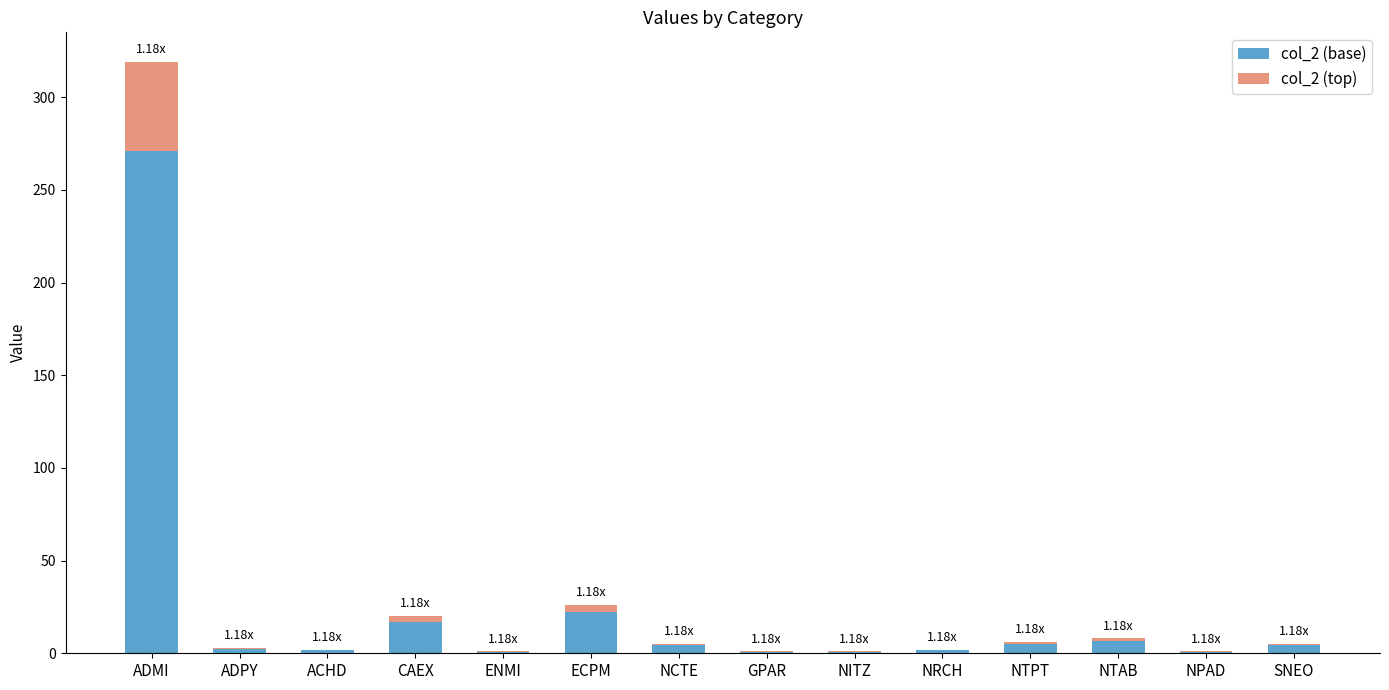

At which category is the sum across all series the highest?

ADMI